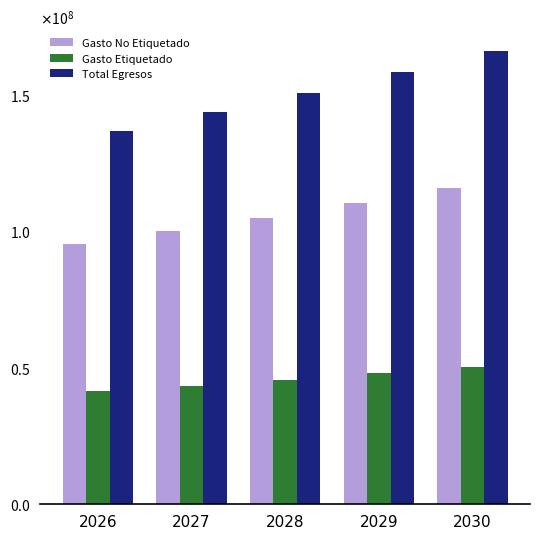

What is the difference between the highest and lowest values at 2026?

95259283.6